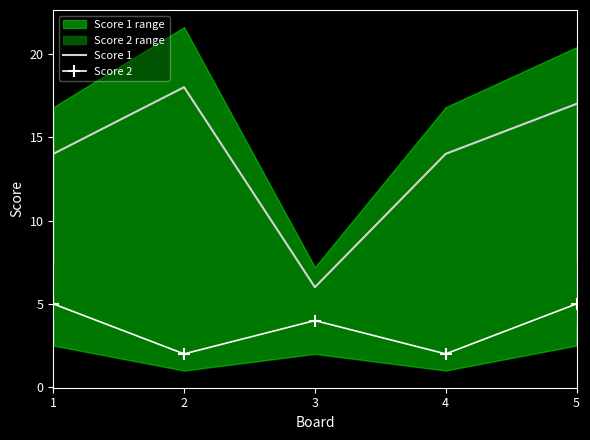

At which category does Score 1 reach its first local valley?

3